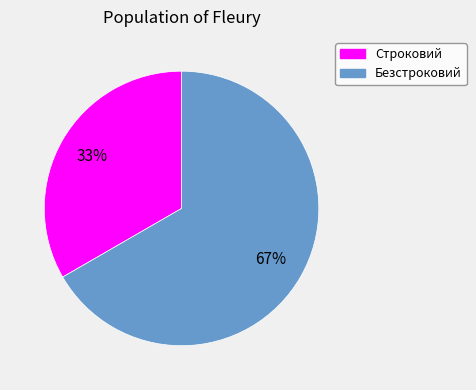

To the nearest percent, what is the combined percentage of Безстроковий and Строковий?

100%